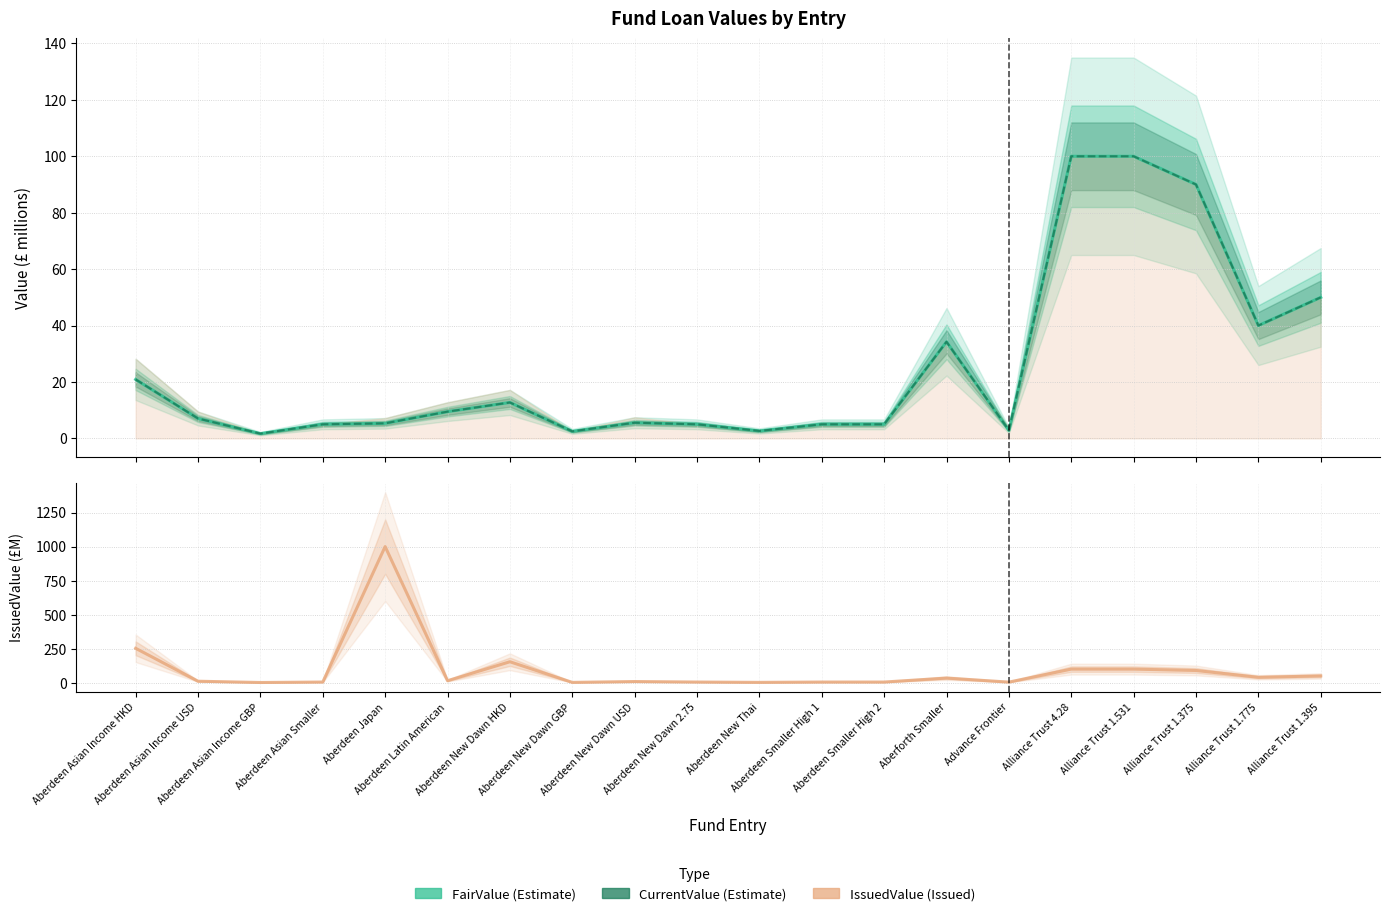

What is the value of the IssuedValue point at the 9th from the left?

8.7